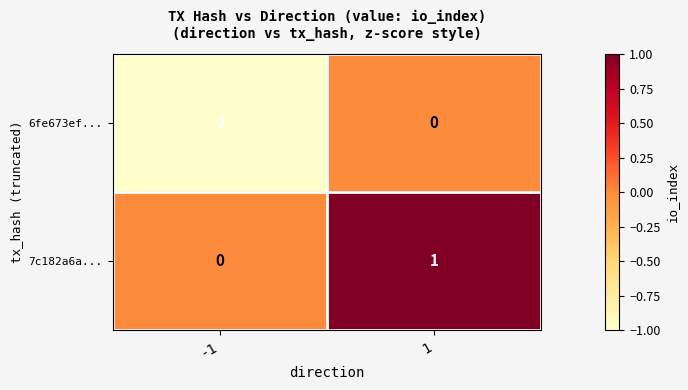

True or false: 6fe673ef... has a value of -1 at -1.

True